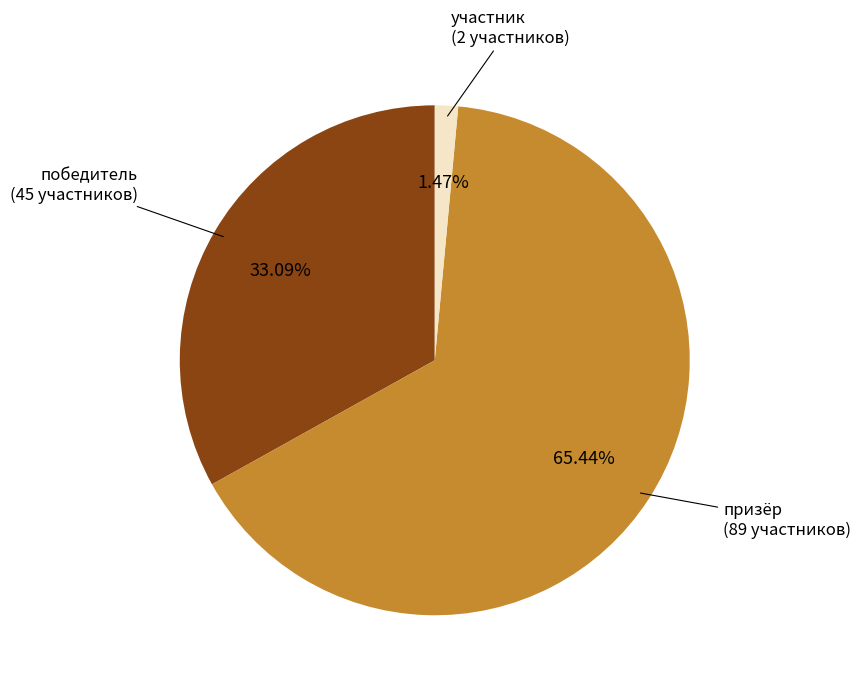

Is there a majority slice in this chart?

Yes